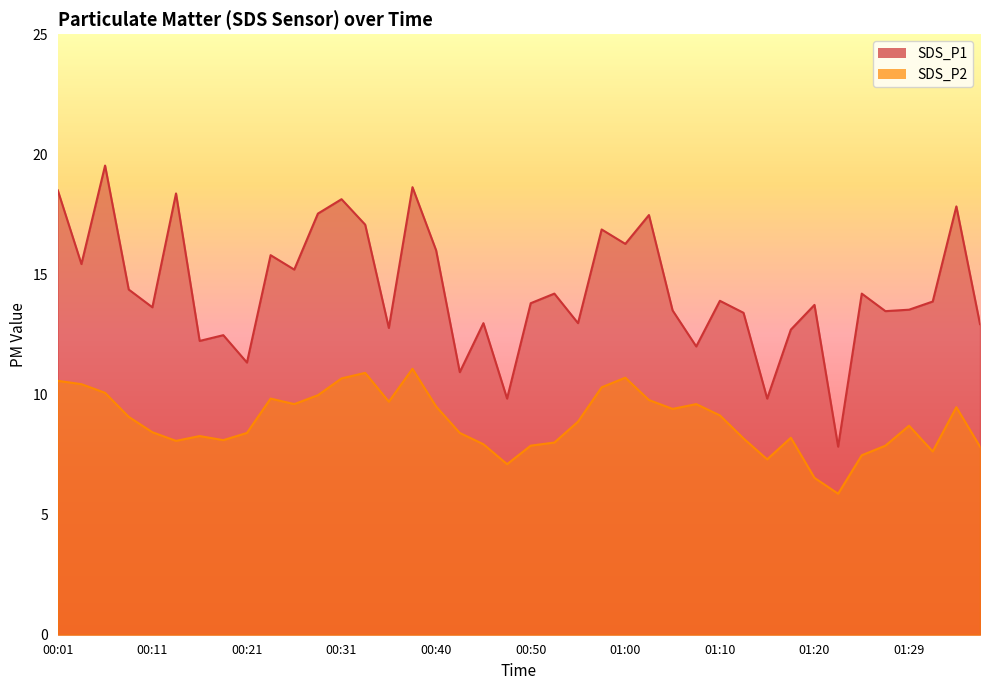

Which series has the largest total across all categories?

SDS_P1